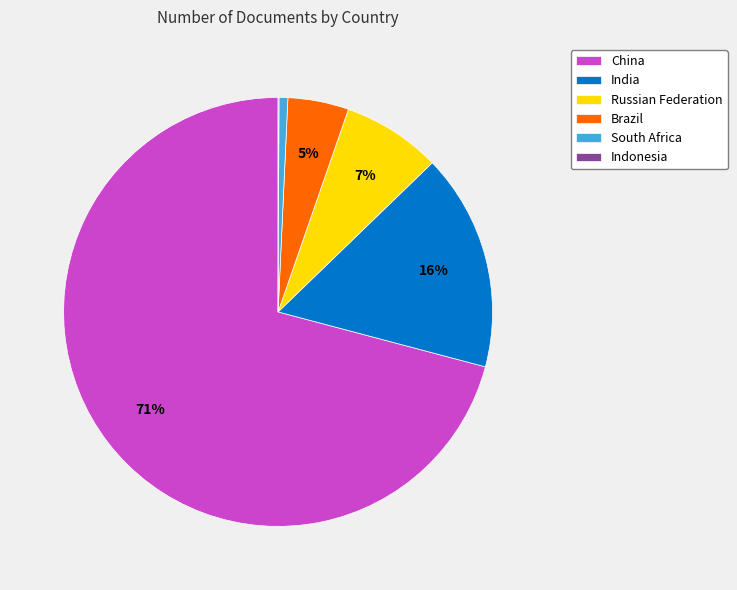

What percentage is the Russian Federation slice, to the nearest percent?

7%